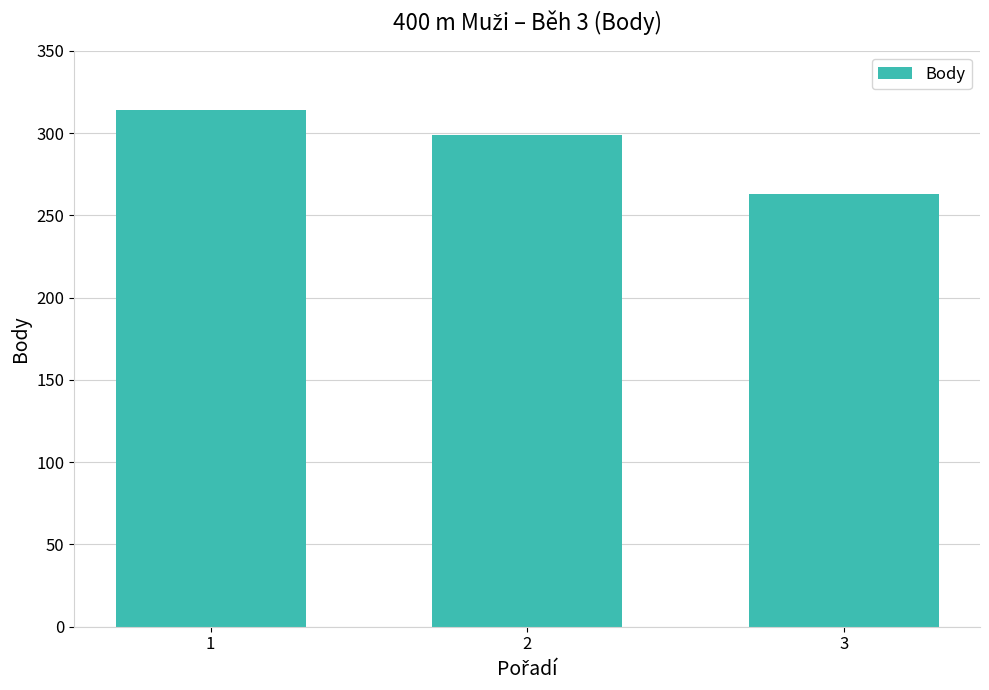

What is the minimum value shown in the chart?

263